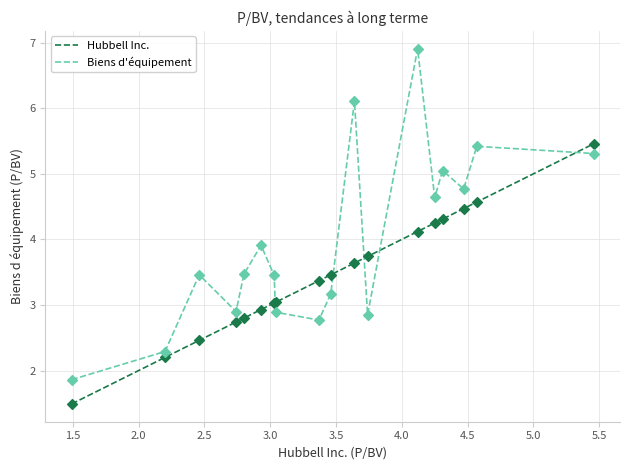

What are all the series names shown in the legend?

Hubbell Inc., Biens d'équipement